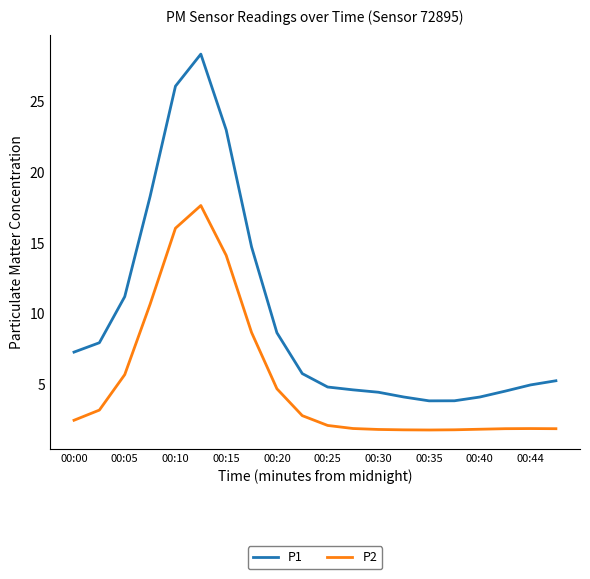

What is the maximum value for P2?

17.6